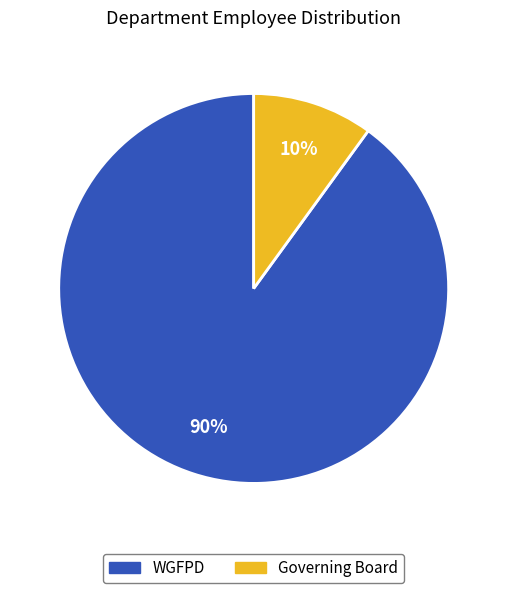

To the nearest percent, what percentage of the pie is WGFPD?

90%